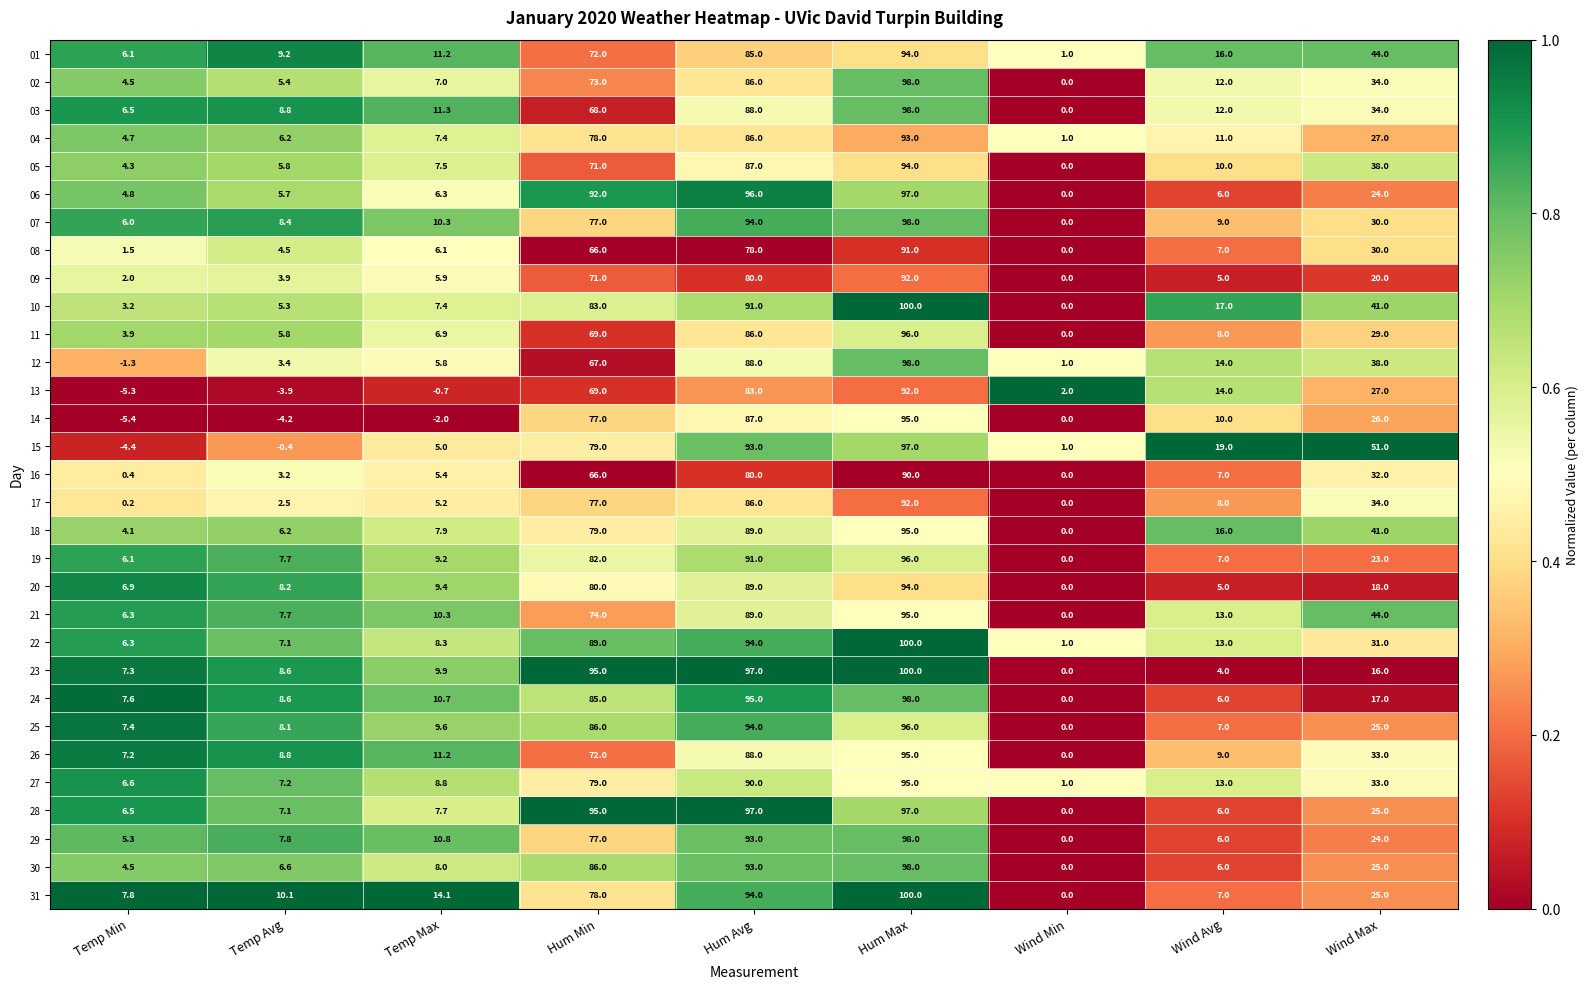

How many data points in 23 are less than 9?

4